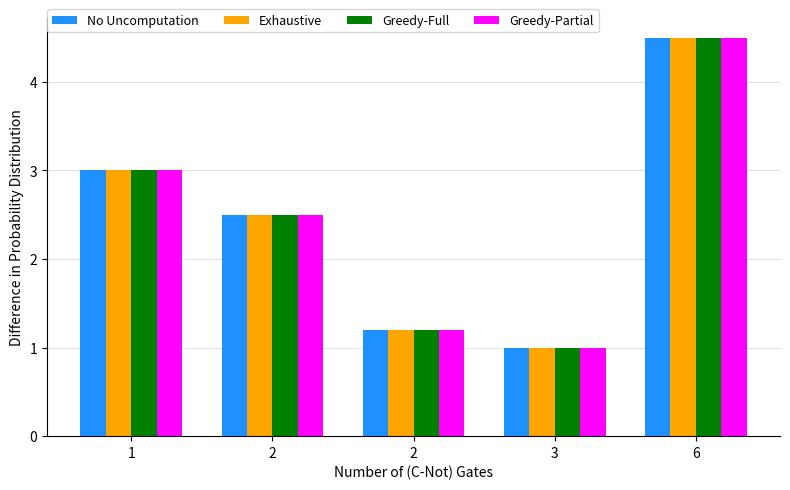

Reading right to left, extract all data points from this chart.

No Uncomputation: 4.5	1.0	1.2	2.5	3.0
Exhaustive: 4.5	1.0	1.2	2.5	3.0
Greedy-Full: 4.5	1.0	1.2	2.5	3.0
Greedy-Partial: 4.5	1.0	1.2	2.5	3.0